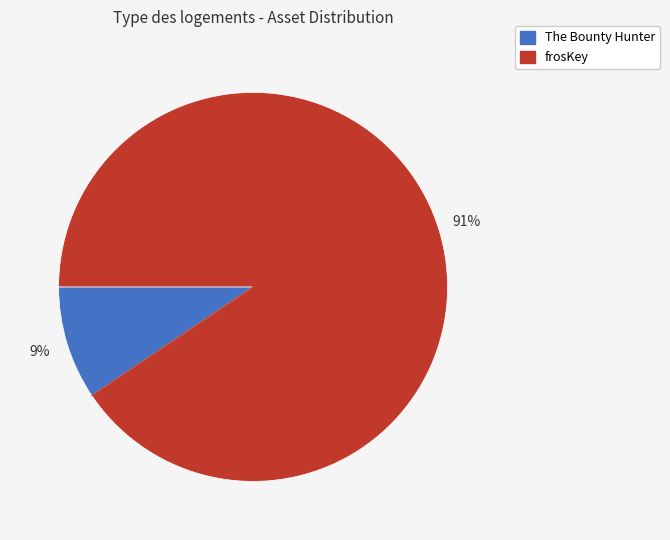

What is the majority slice?

frosKey